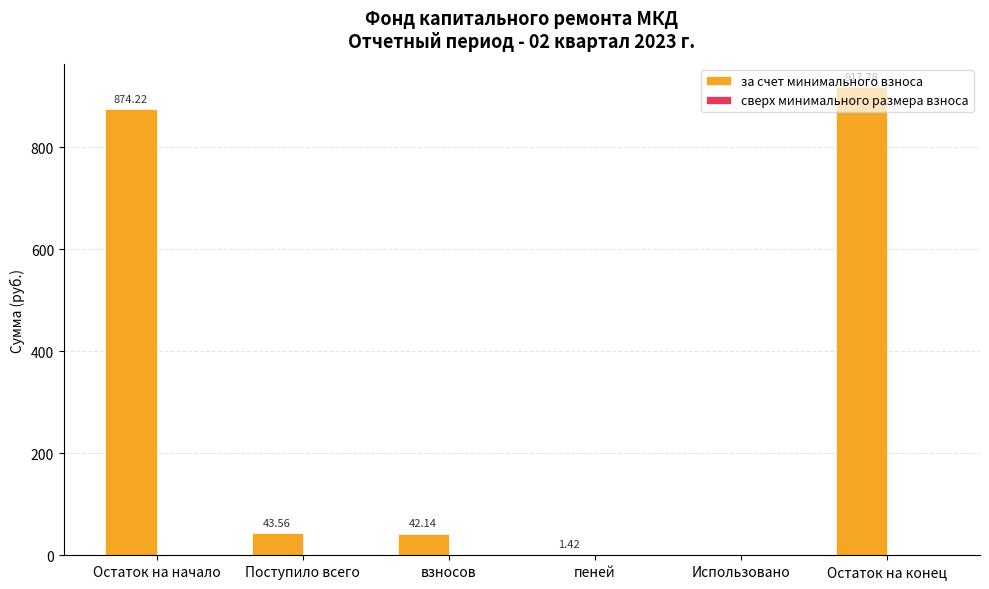

Where does the data first go above 43?

Остаток на начало